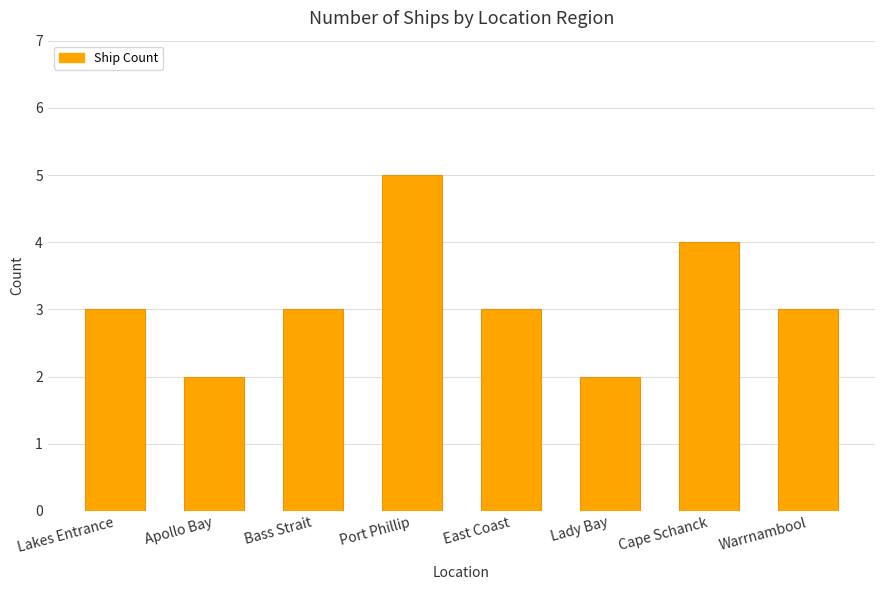

The chart shows a value of 5 at Port Phillip. True or false?

True